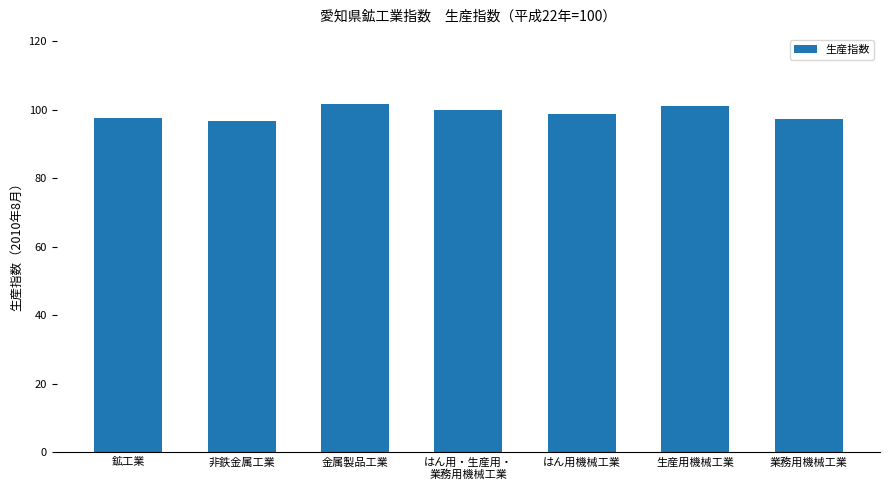

What is the change in value from 生産用機械工業 to 業務用機械工業?

-4.0